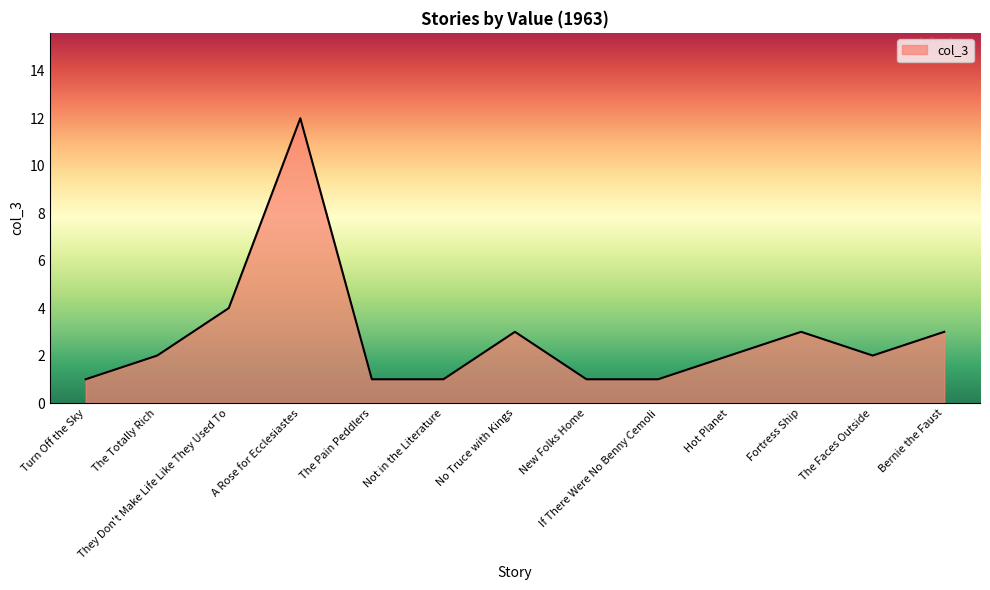

Reading left to right, list all the values displayed in this chart.

Turn Off the Sky=1	The Totally Rich=2	They Don't Make Life Like They Used To=4	A Rose for Ecclesiastes=12	The Pain Peddlers=1	Not in the Literature=1	No Truce with Kings=3	New Folks Home=1	If There Were No Benny Cemoli=1	Hot Planet=2	Fortress Ship=3	The Faces Outside=2	Bernie the Faust=3